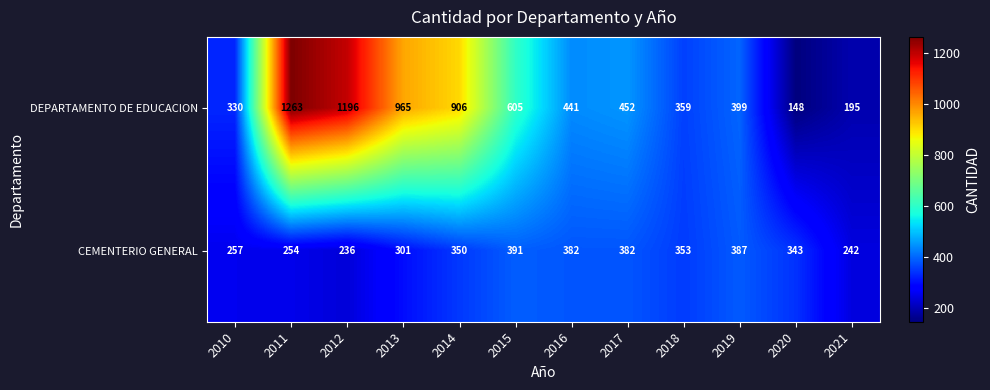

Which series changed the most between 2010 and 2021?

DEPARTAMENTO DE EDUCACION